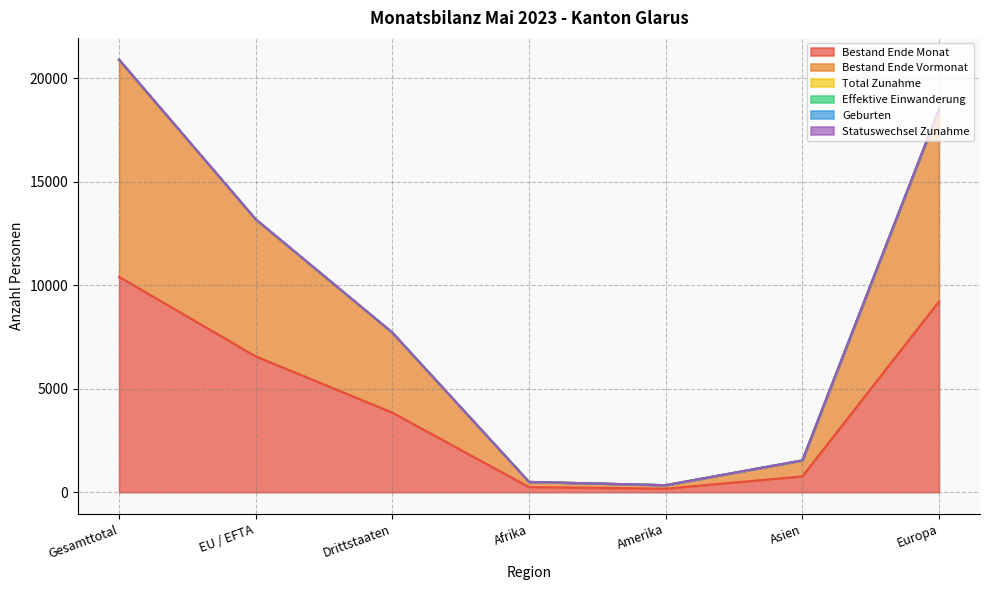

Which has a higher value, Amerika or Europa?

Europa